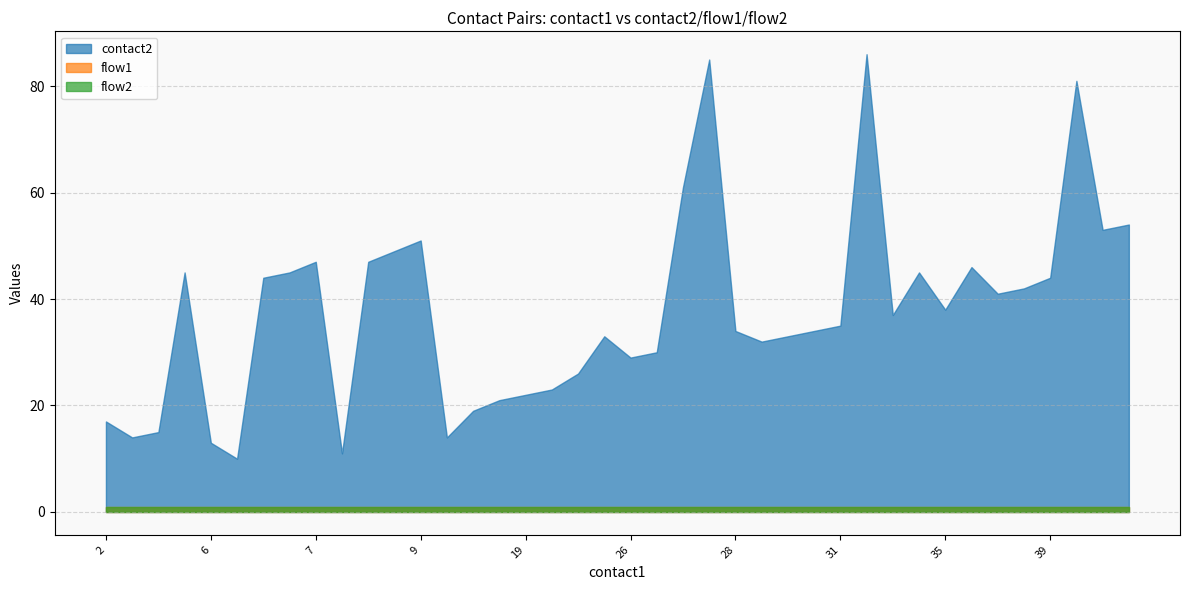

Is it true that flow1 equals 1 at 26?

True